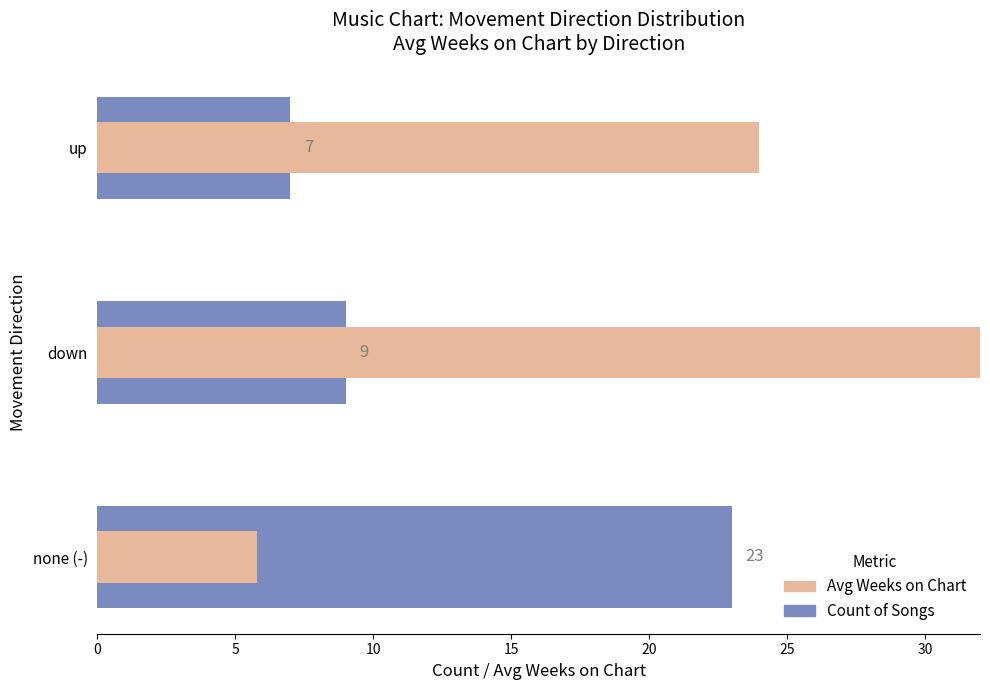

List the series in order of their overall mean, lowest first.

Count of Songs, Avg Weeks on Chart